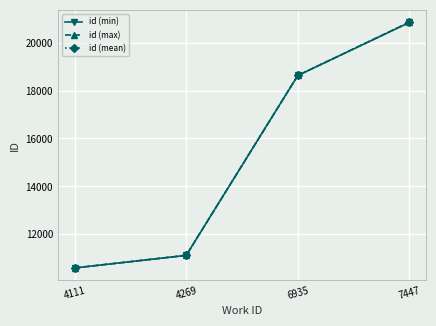

True or false: id (mean) has more than 2 points higher than both neighbors.

False